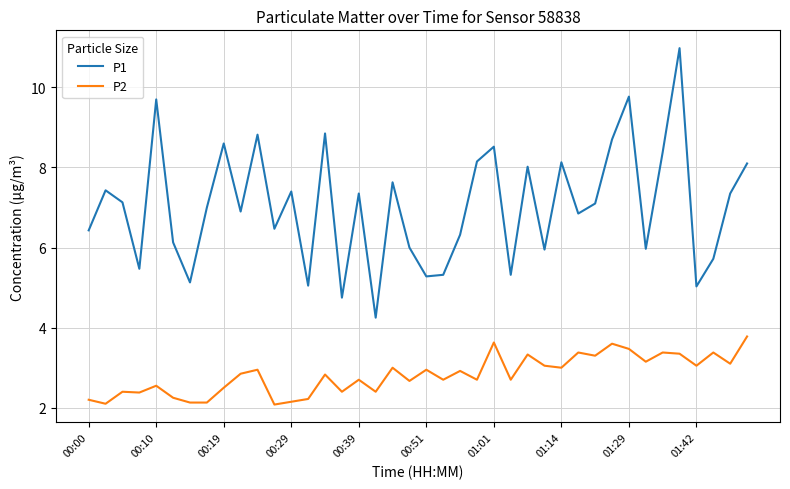

Which series has the largest range (max minus min)?

P1